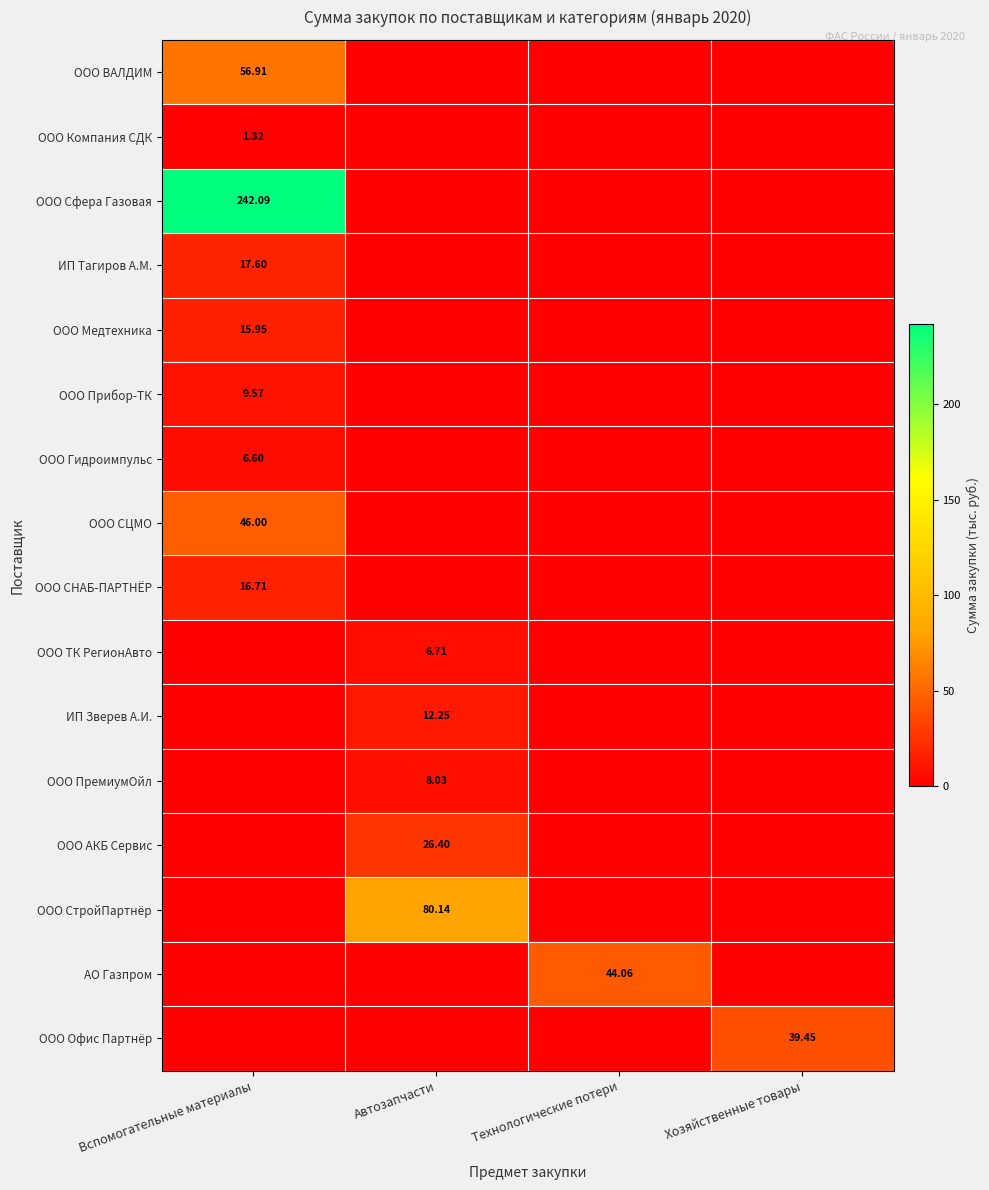

Is the value of ООО Гидроимпульс at Технологические потери greater than the value of ООО Медтехника at Автозапчасти?

No